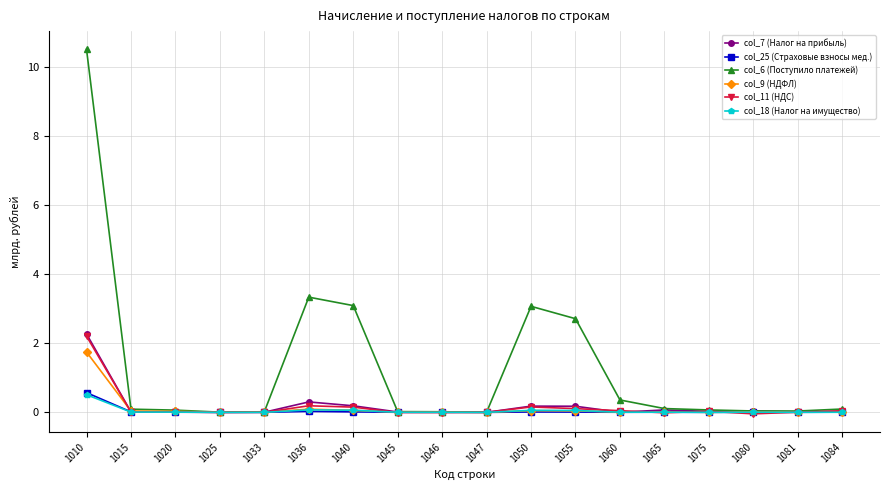

What is the spread (max minus min) of values at 1010?

10.0